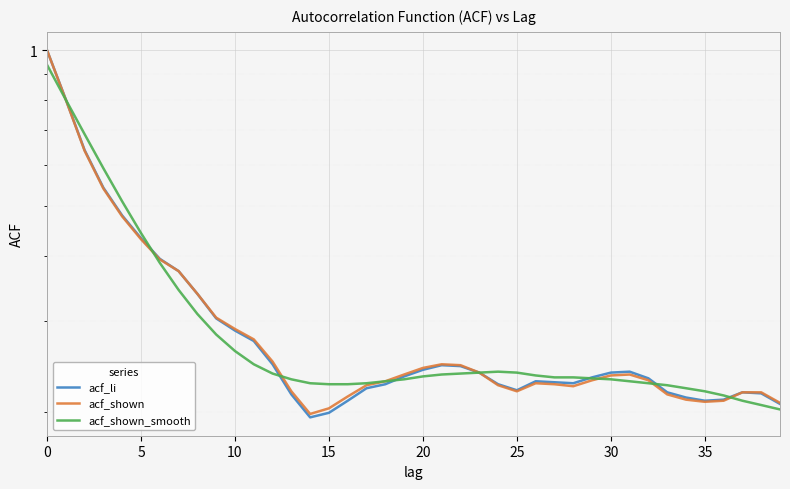

Which series changed the most between 5 and 20?

acf_shown_smooth